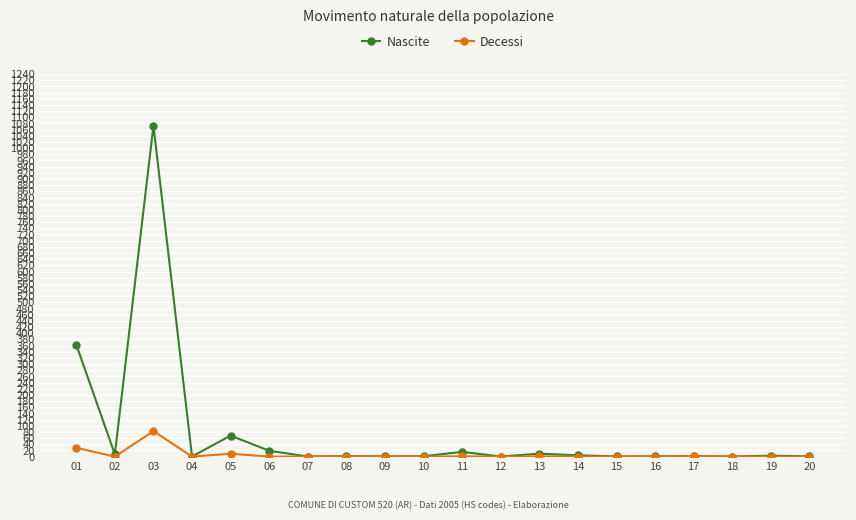

What value does the Decessi series have at 17?

1.1